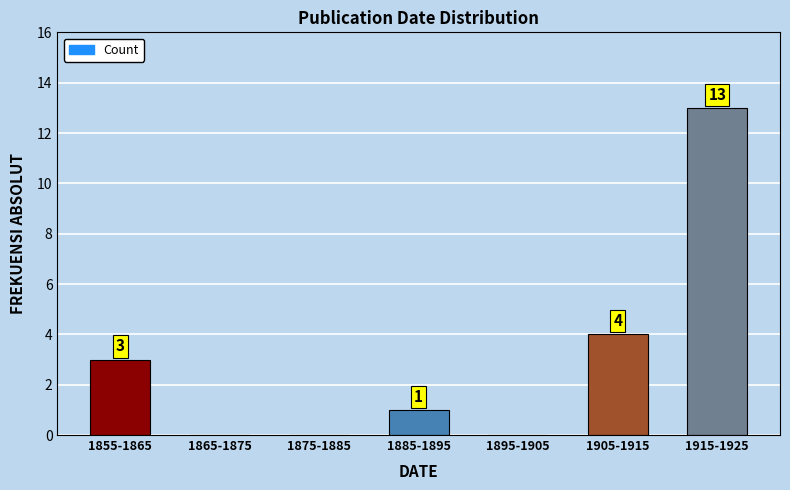

Reading left to right, what are all the values shown in this chart?

1855-1865=3	1865-1875=0	1875-1885=0	1885-1895=1	1895-1905=0	1905-1915=4	1915-1925=13